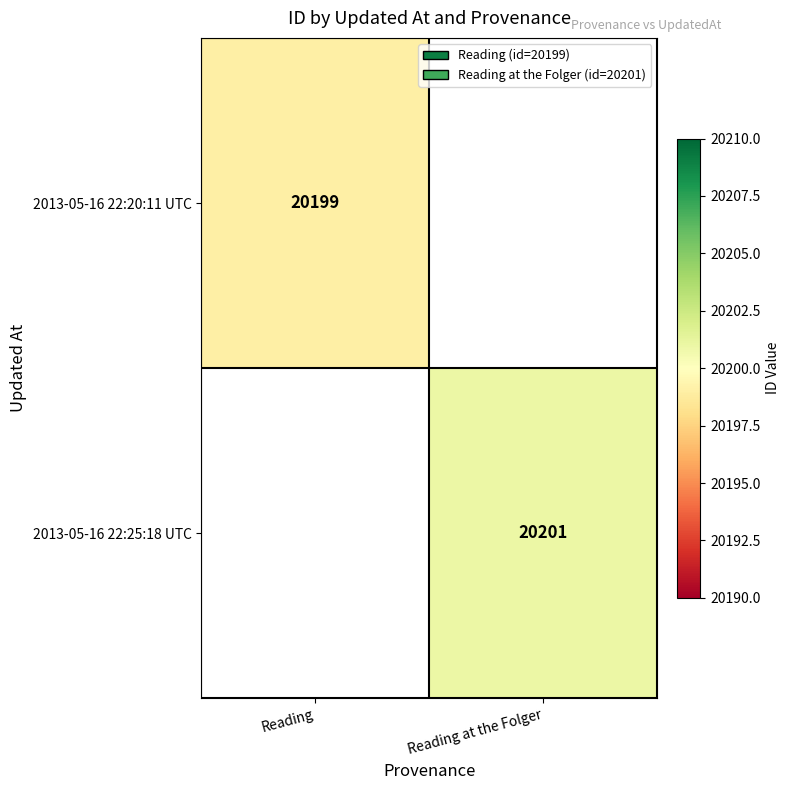

How many data points does each series have?

2